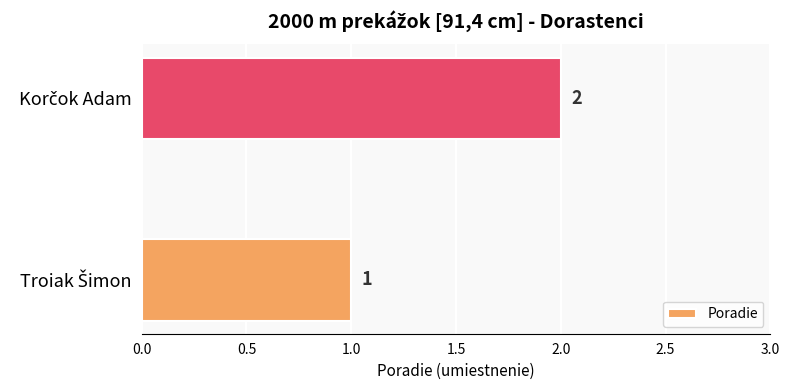

What is the sum of all values?

3